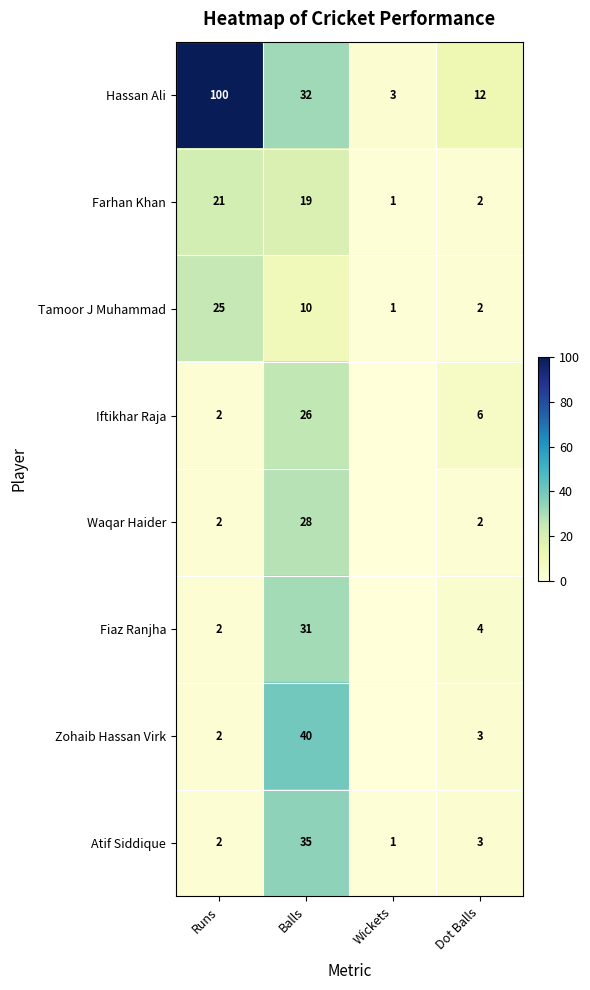

Which has a higher value, Balls or Dot Balls?

Balls